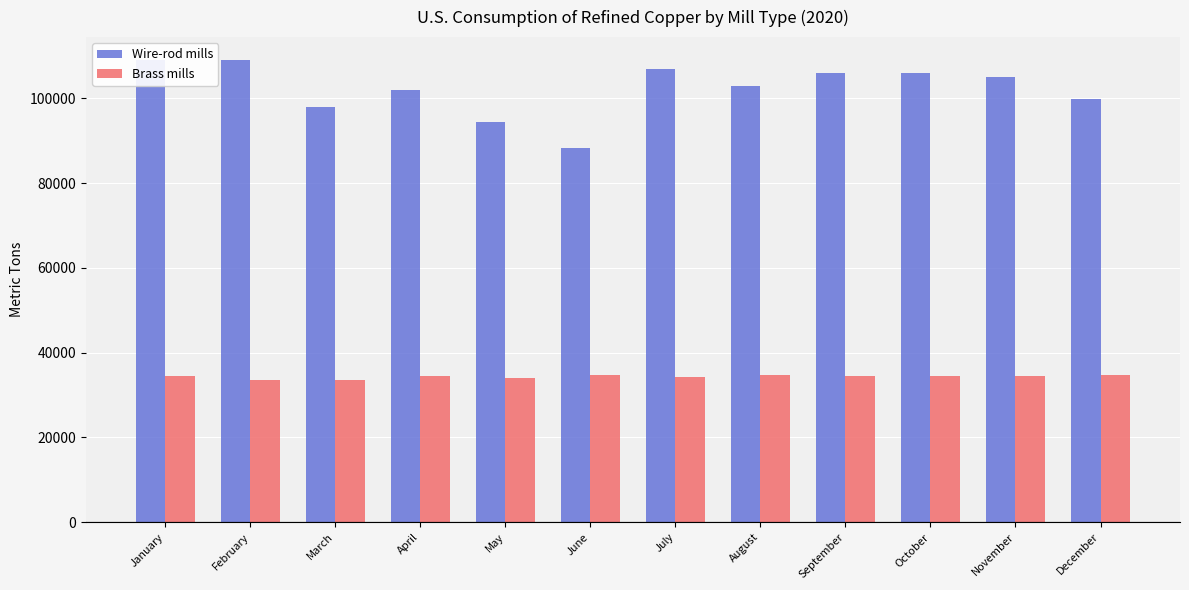

What is the total value across all series at September?

140600